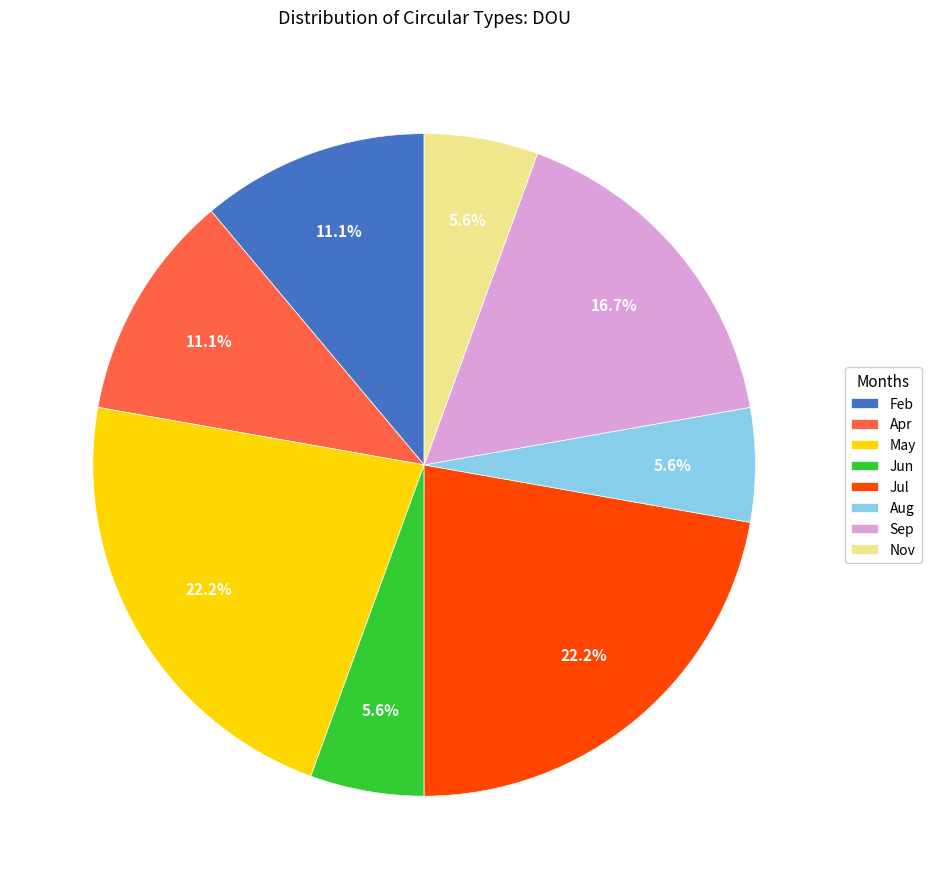

Does any single category account for the majority?

No